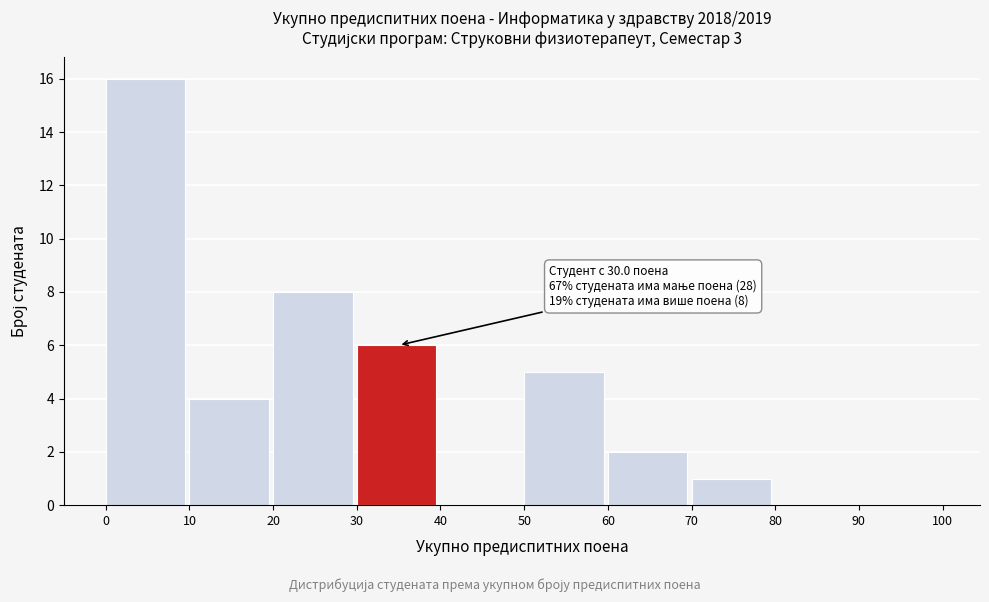

Which range on the x-axis has the tallest bar?

0 to 10